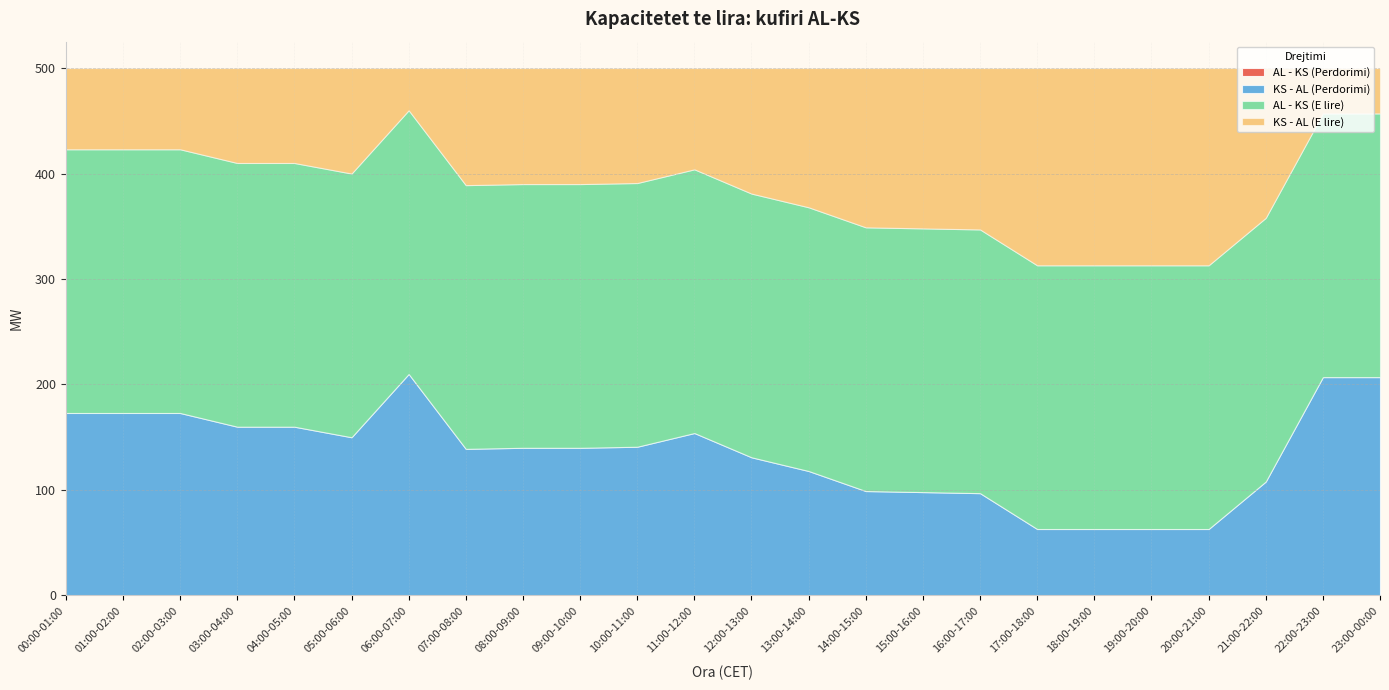

Which category has the highest value across all series?

00:00-01:00